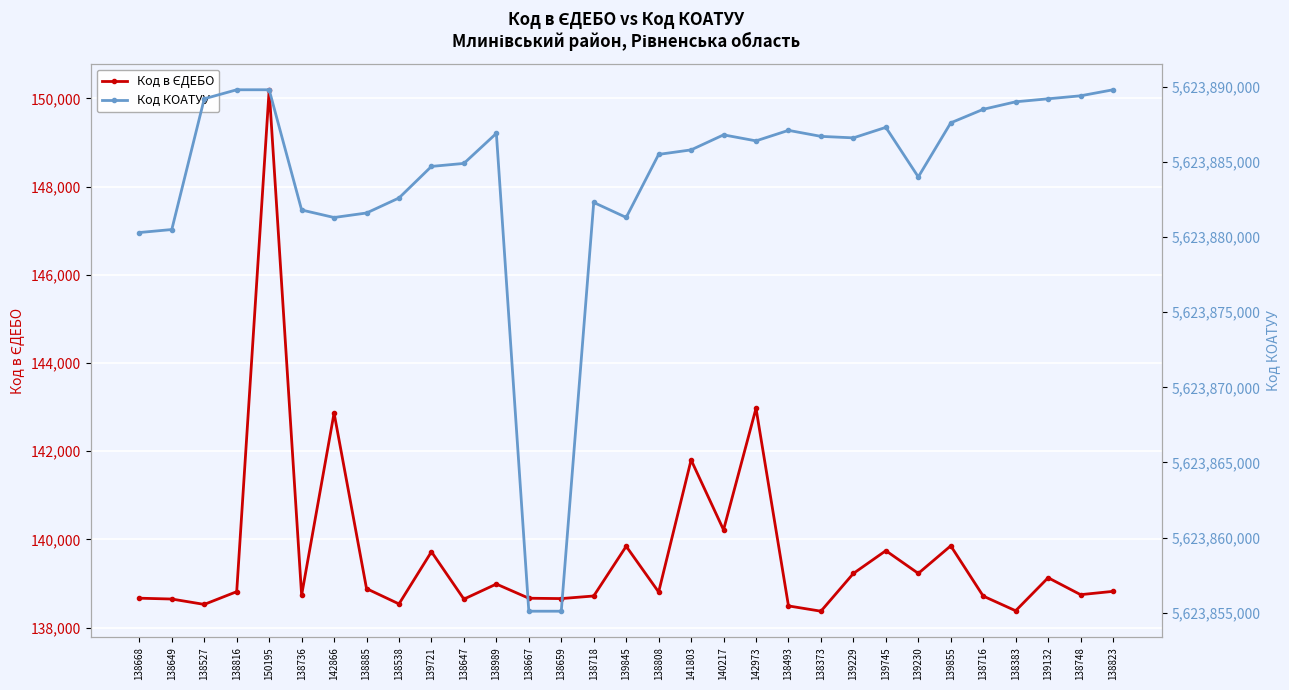

At how many categories does at least one series exceed 3020051127?

31